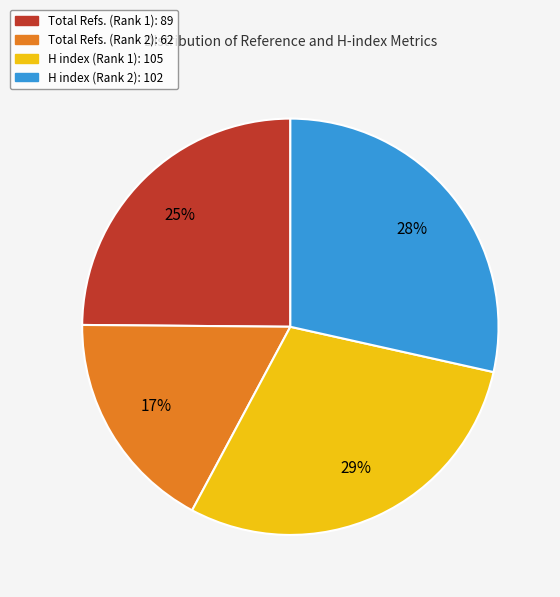

To the nearest percent, what percentage of the pie is Total Refs. (Rank 2)?

17%